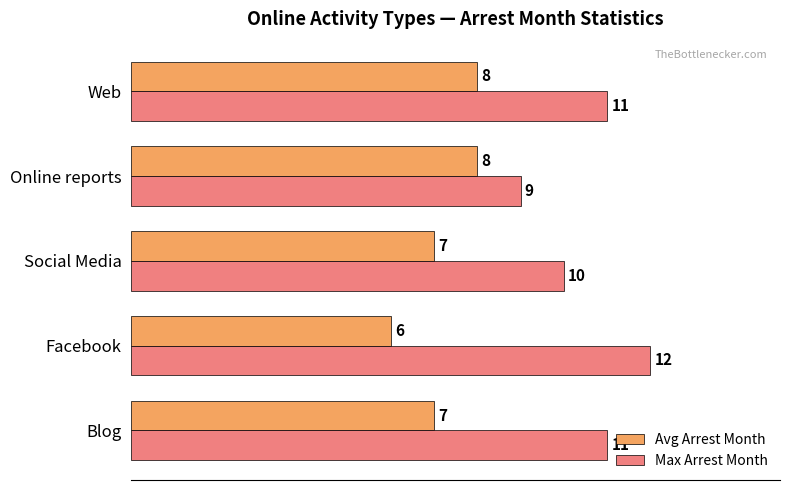

Rank the series by their maximum value, from lowest to highest.

Avg Arrest Month, Max Arrest Month